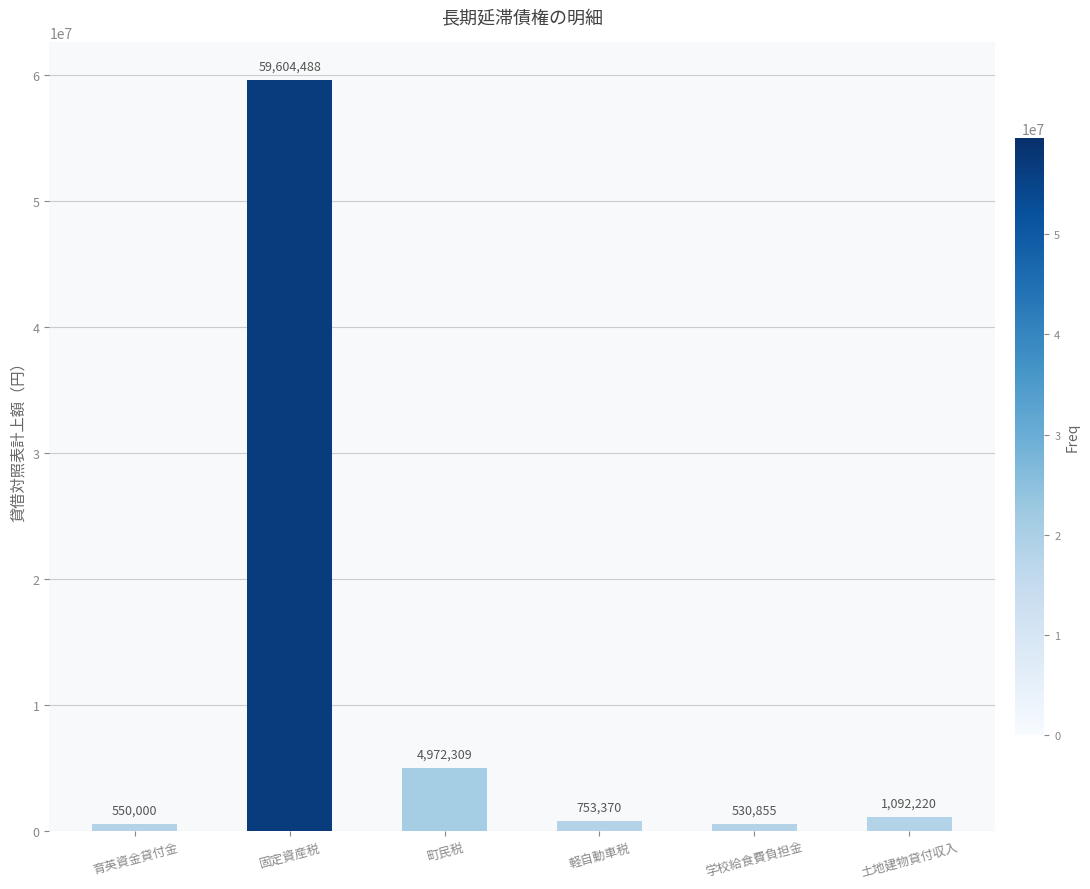

Reading left to right, what are all the values shown in this chart?

550000	59604488	4972309	753370	530855	1092220